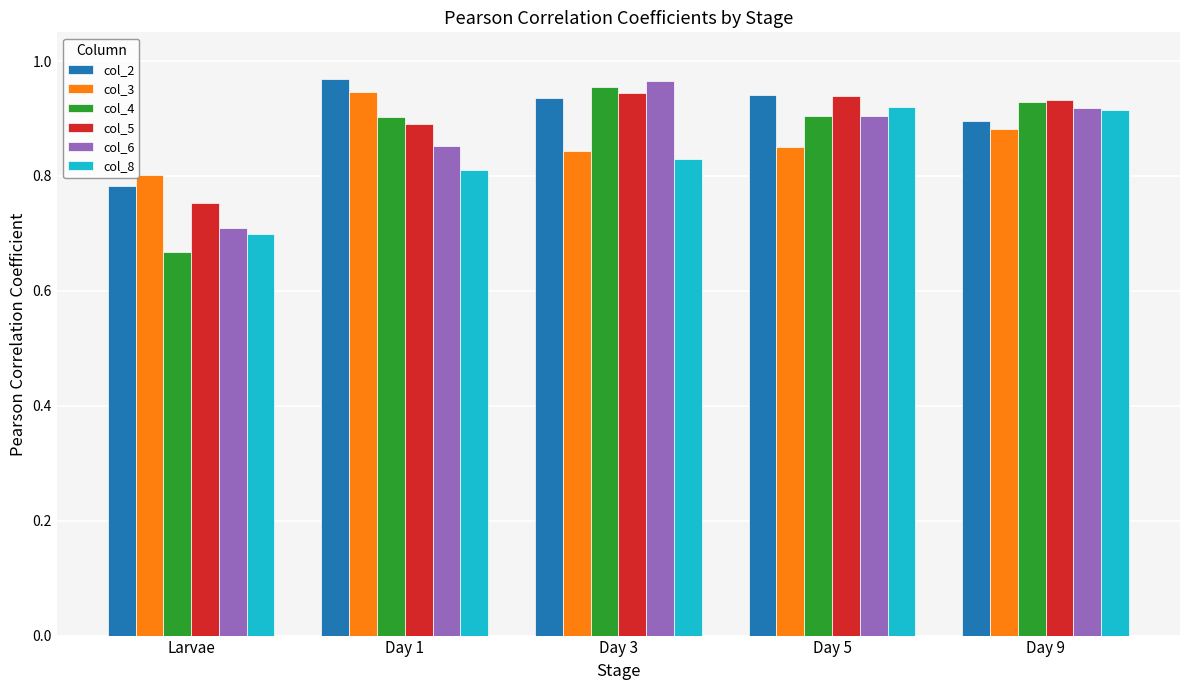

What is the total value across all series at Day 1?

5.4